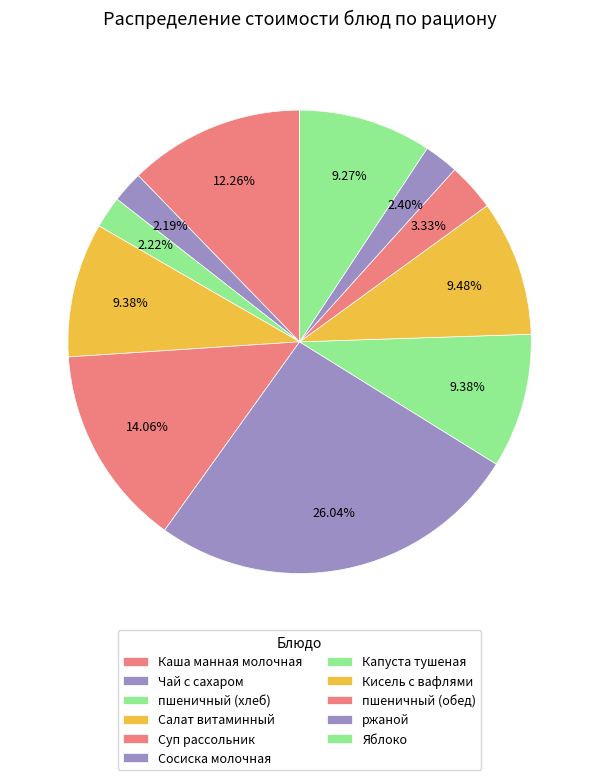

Combined, do Сосиска молочная and Суп рассольник account for over 50%?

No